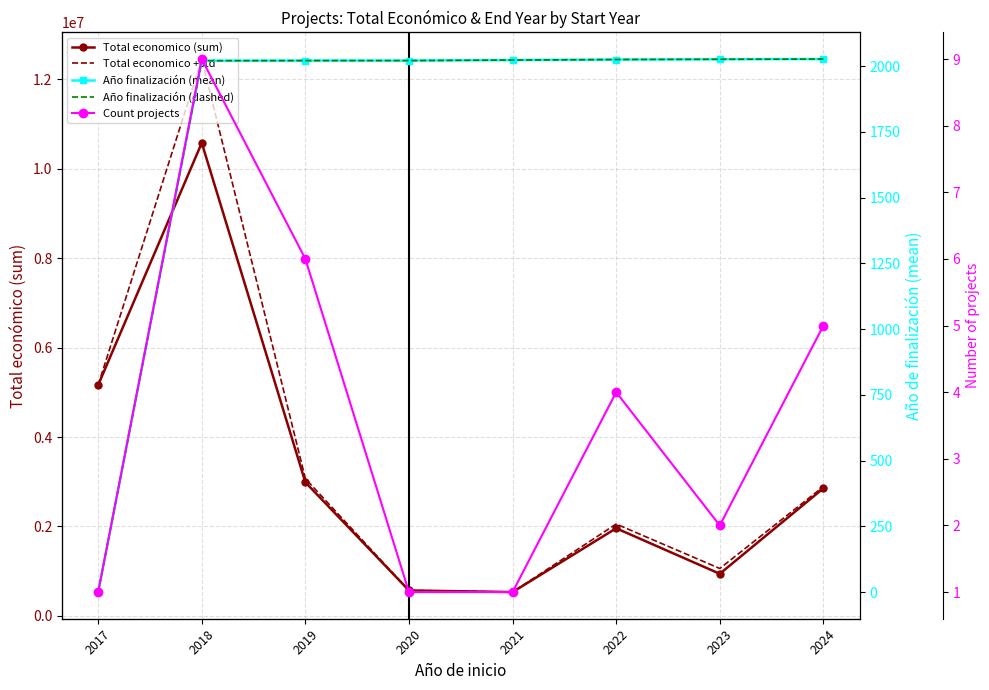

How many lines are shown in the chart?

5